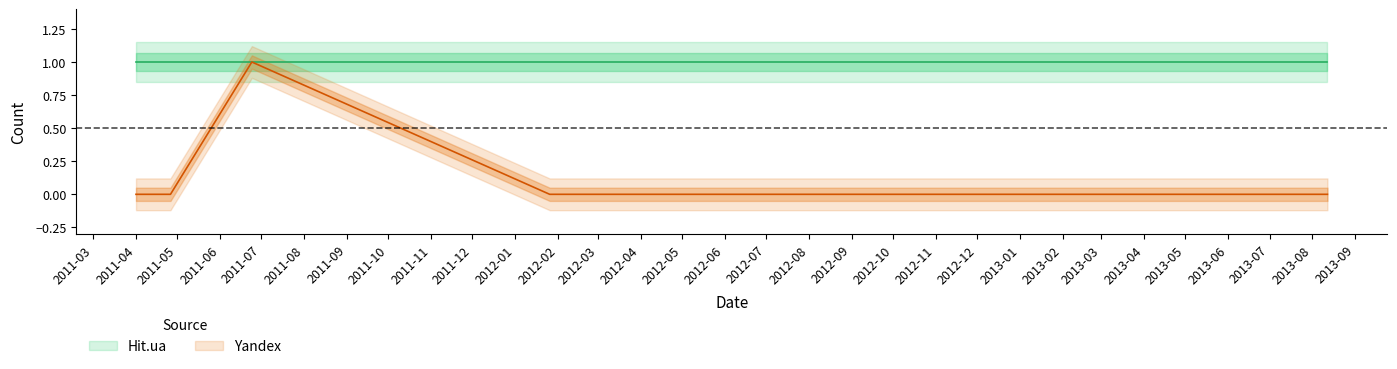

How many data points are above 0?

1